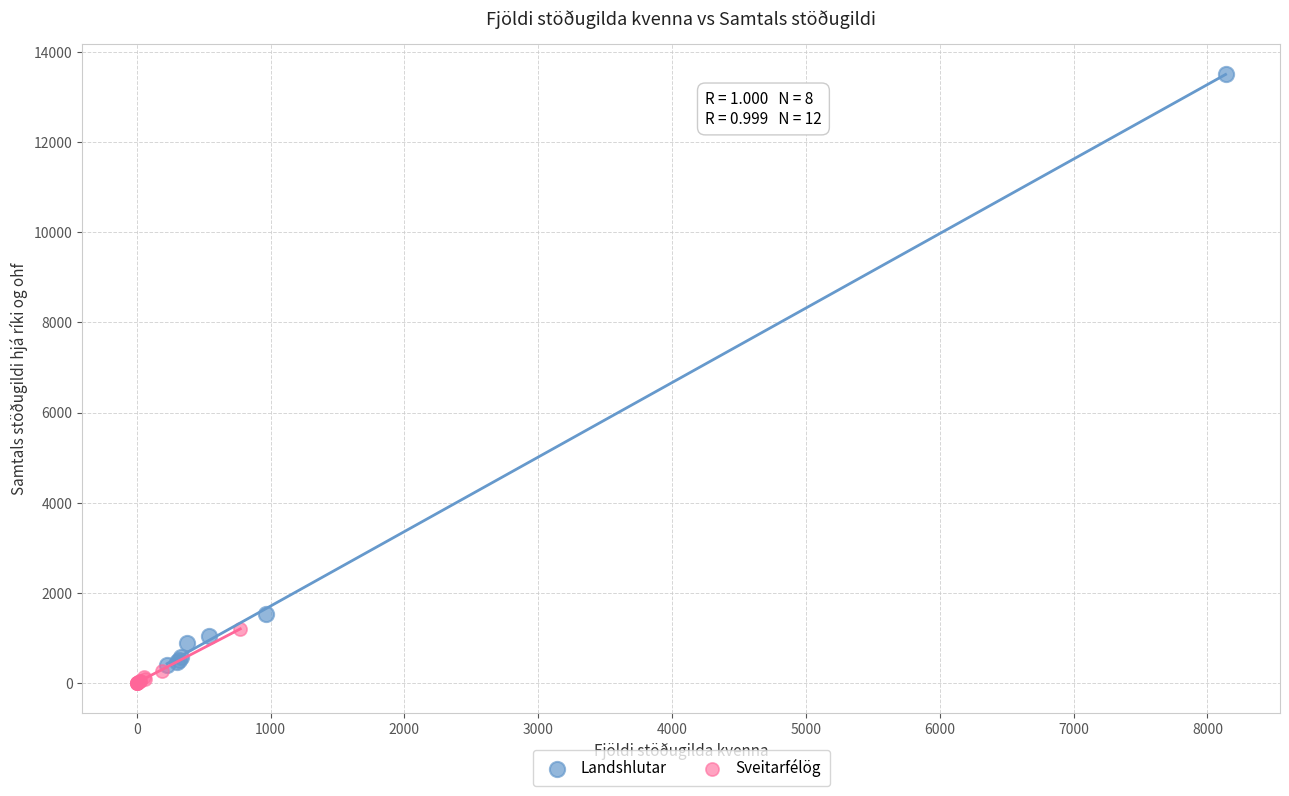

Which series reaches the maximum Y coordinate?

Landshlutar